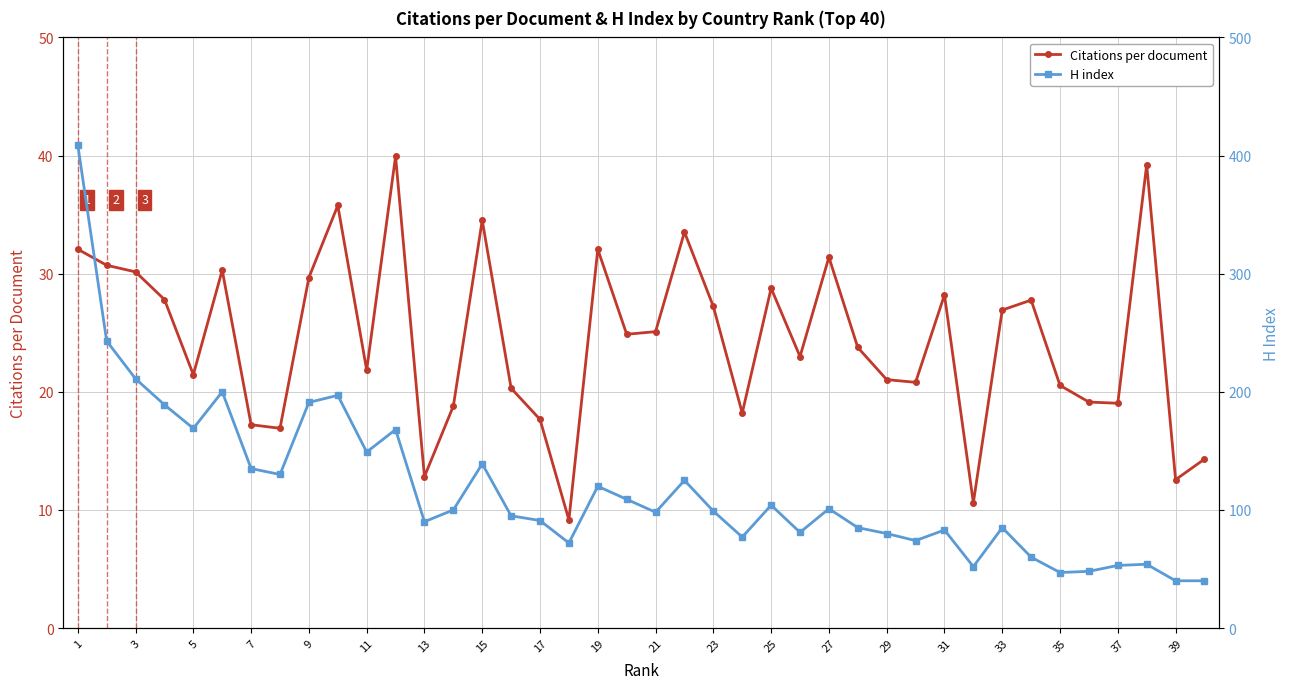

What is the difference between the Citations per document values at 37 and 25?

9.7